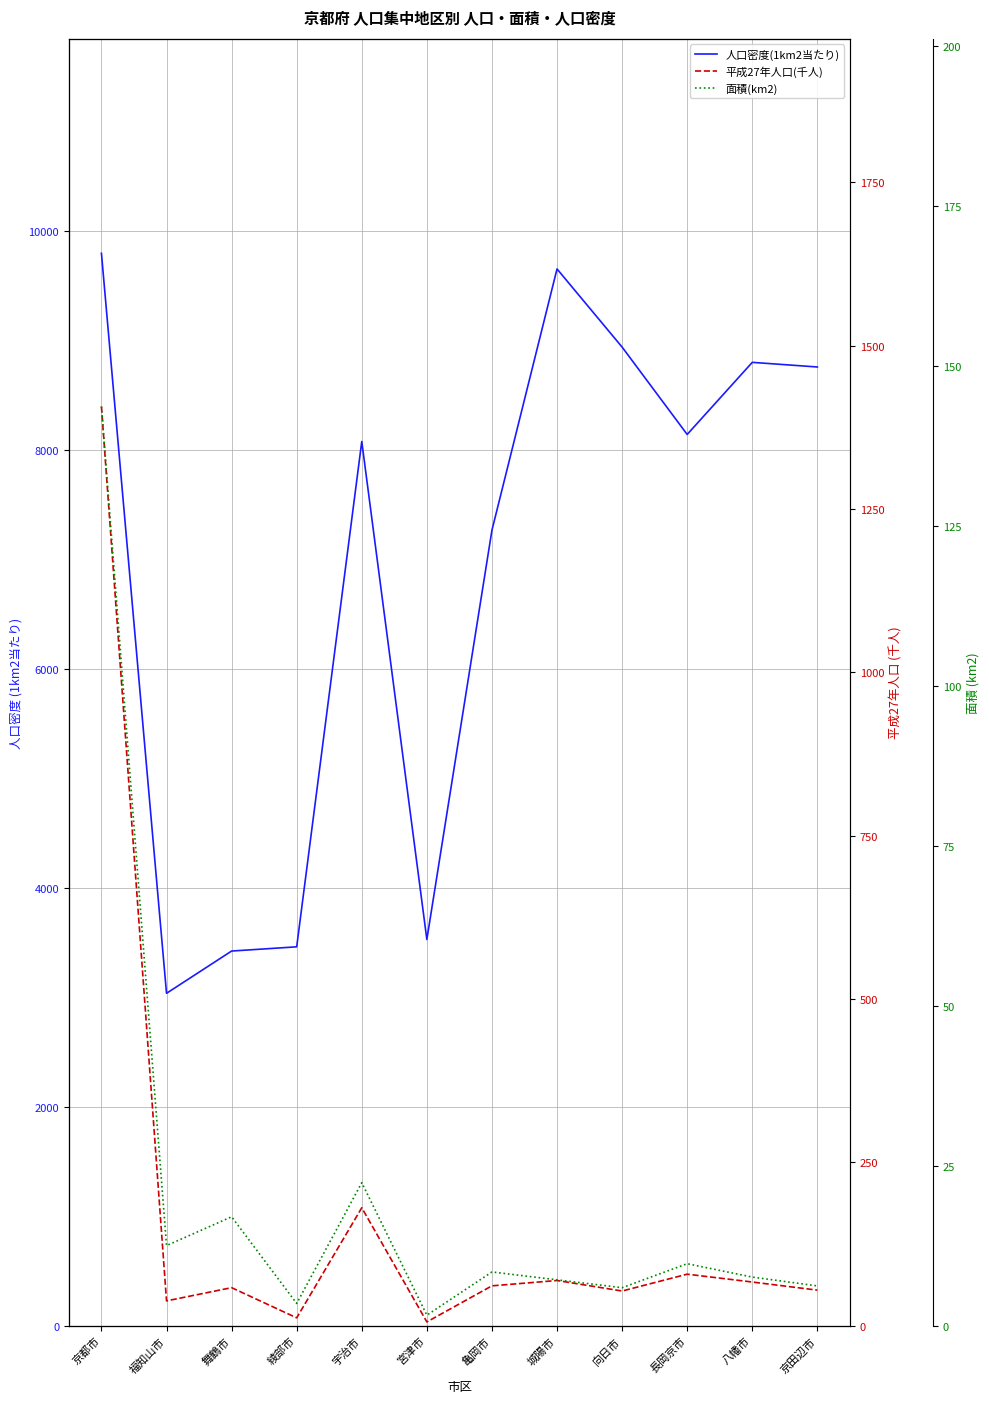

Rank the series at 八幡市 from highest to lowest value.

人口密度(1km2当たり), 平成27年人口(千人), 面積(km2)